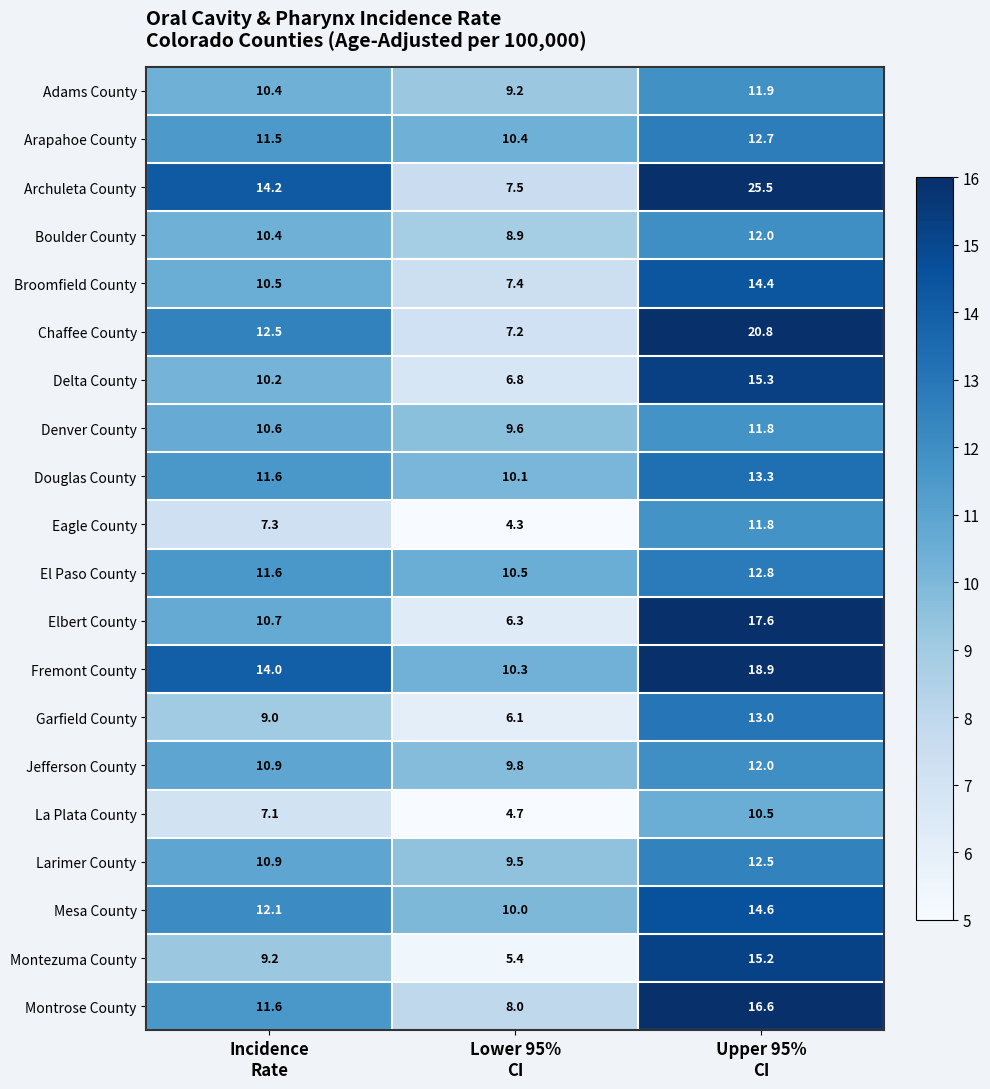

Which series has the widest spread of values?

Archuleta County